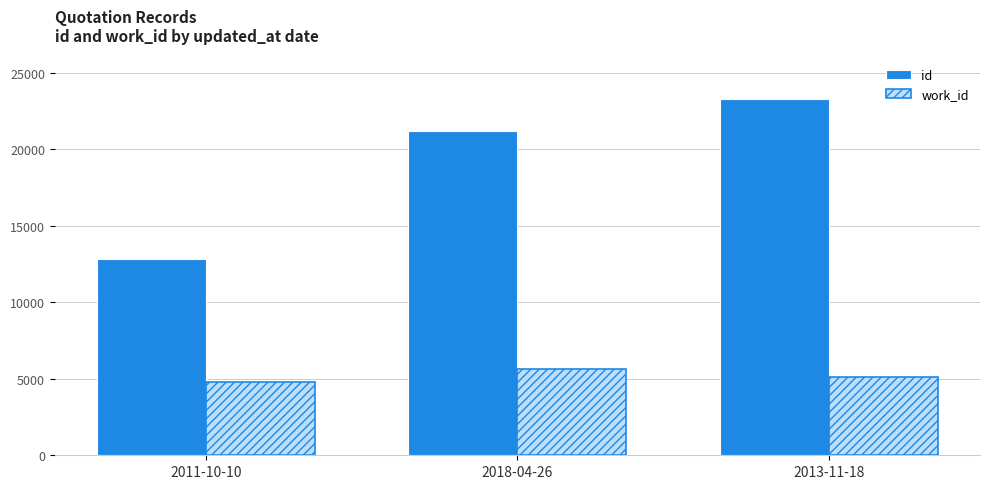

List the labels in order of work_id value, smallest first.

2011-10-10, 2013-11-18, 2018-04-26